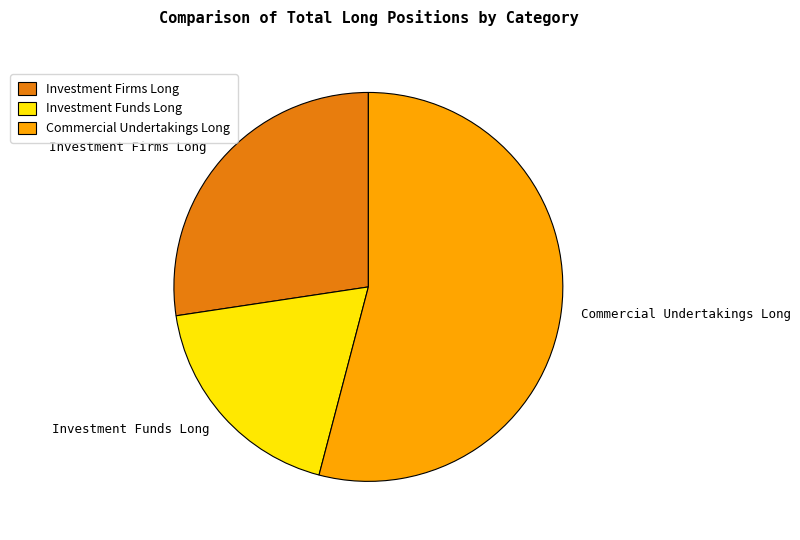

How many segments does this pie chart have?

3